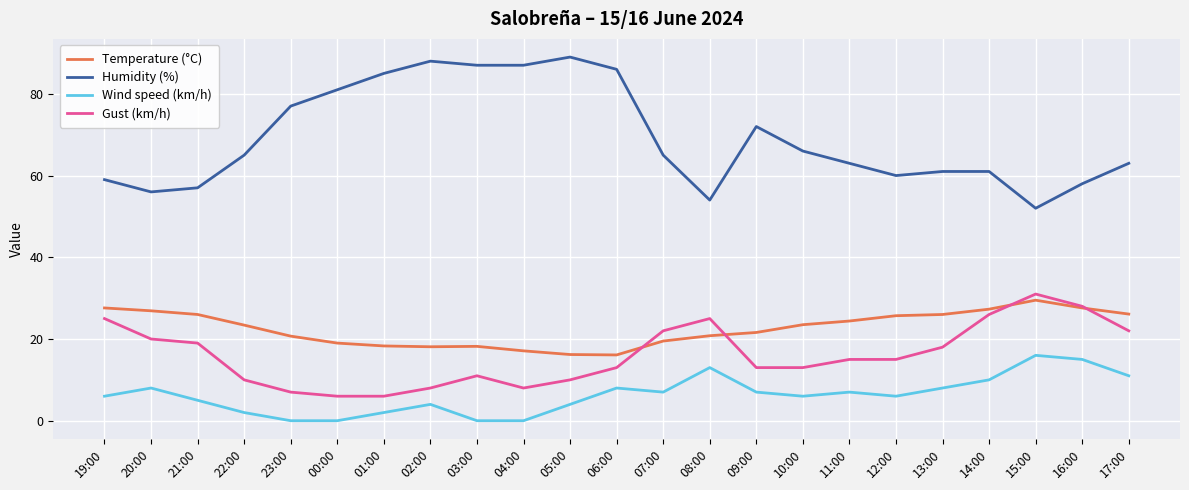

Which series has the widest spread of values?

Humidity (%)